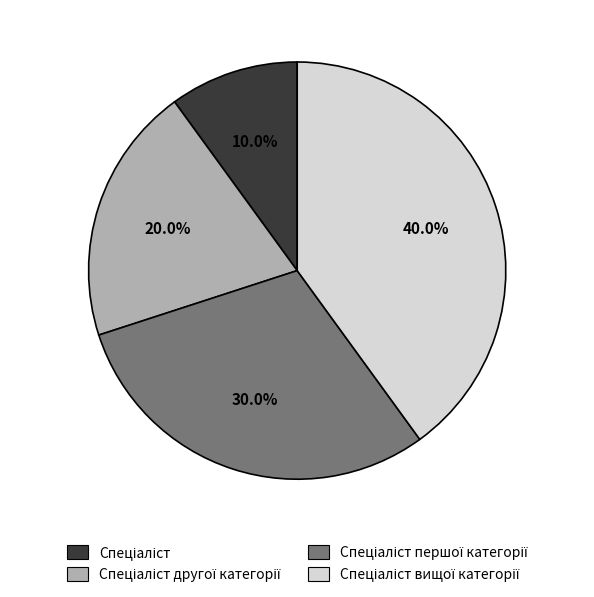

Is there a majority slice in this chart?

No